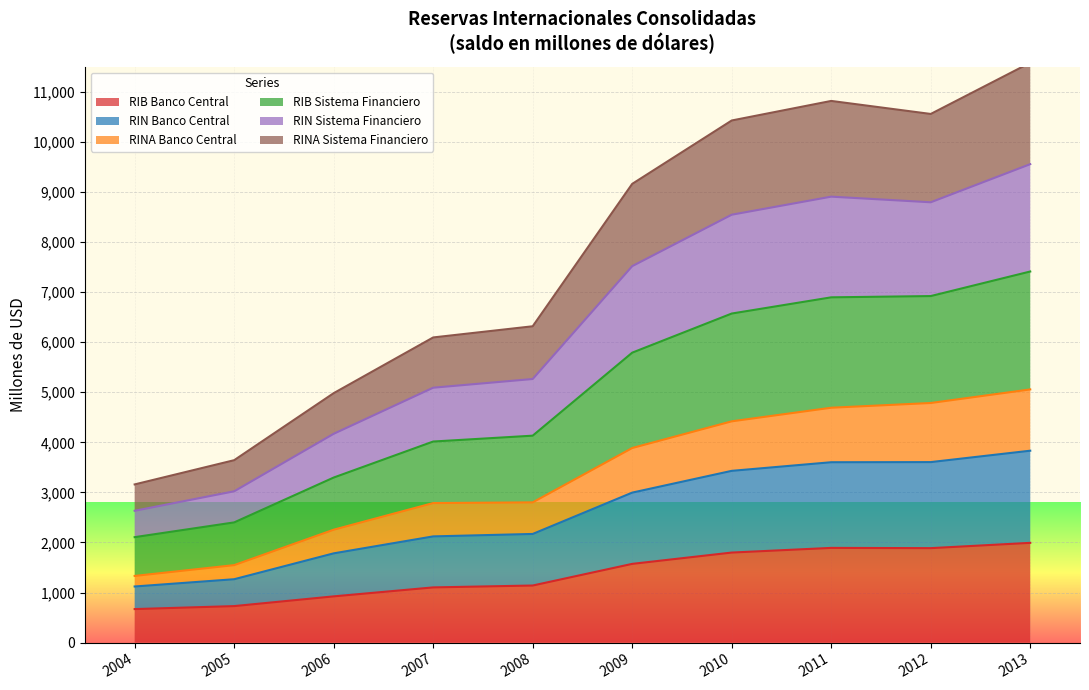

True or false: RIB Banco Central has a value of 1212.1 at 2006.

False